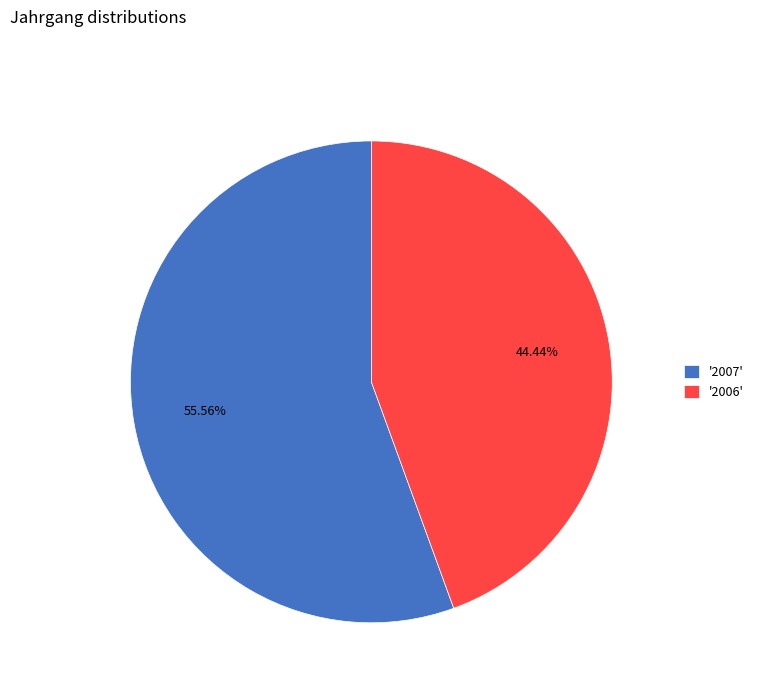

Combined, do '2007' and '2006' account for over 50%?

Yes